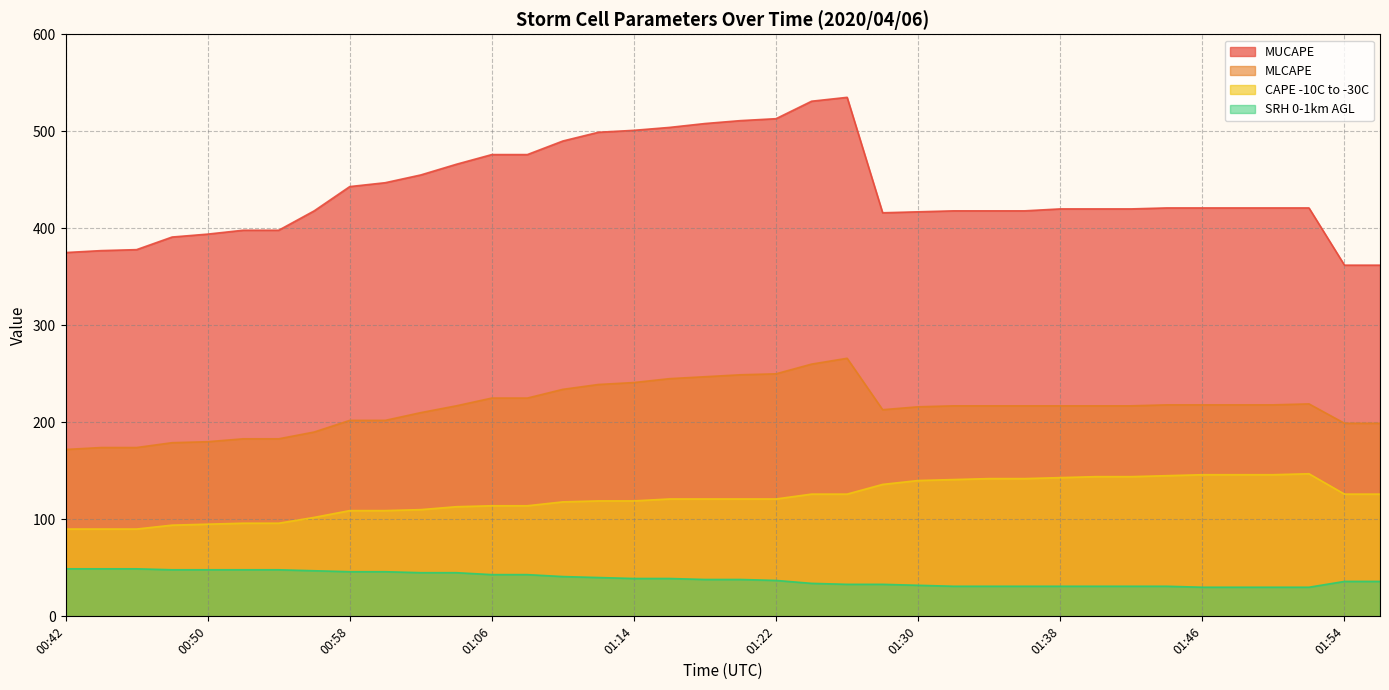

Does the chart have visible grid lines?

Yes